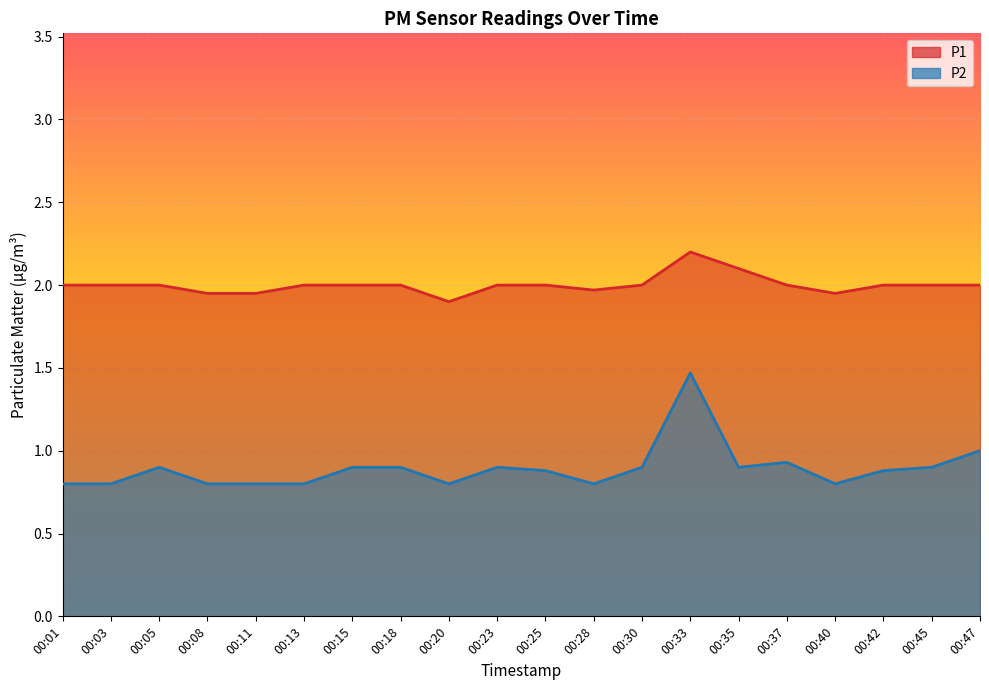

Which series has the largest range (max minus min)?

P2